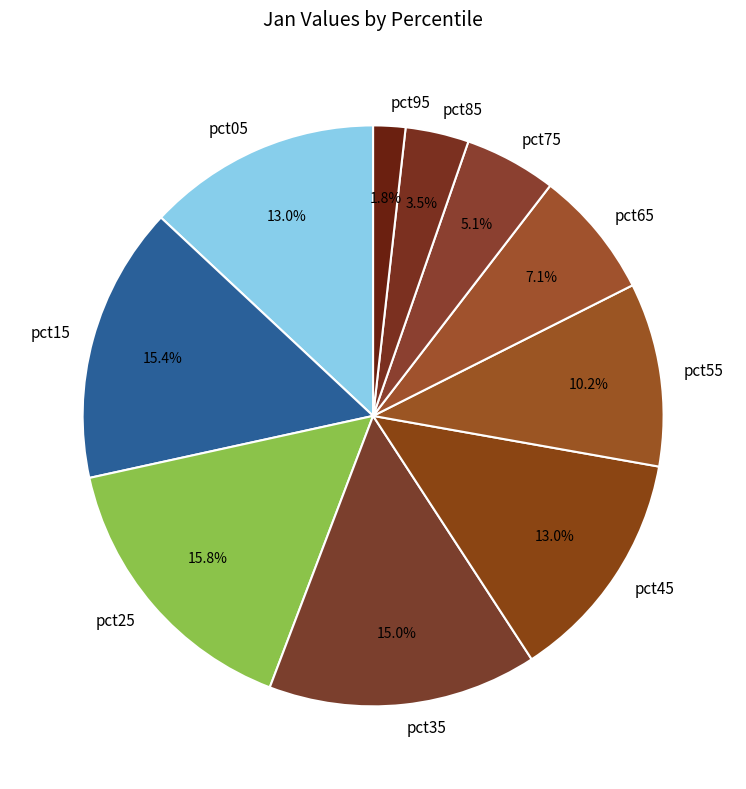

Do pct75 and pct95 together represent more than half of the pie?

No